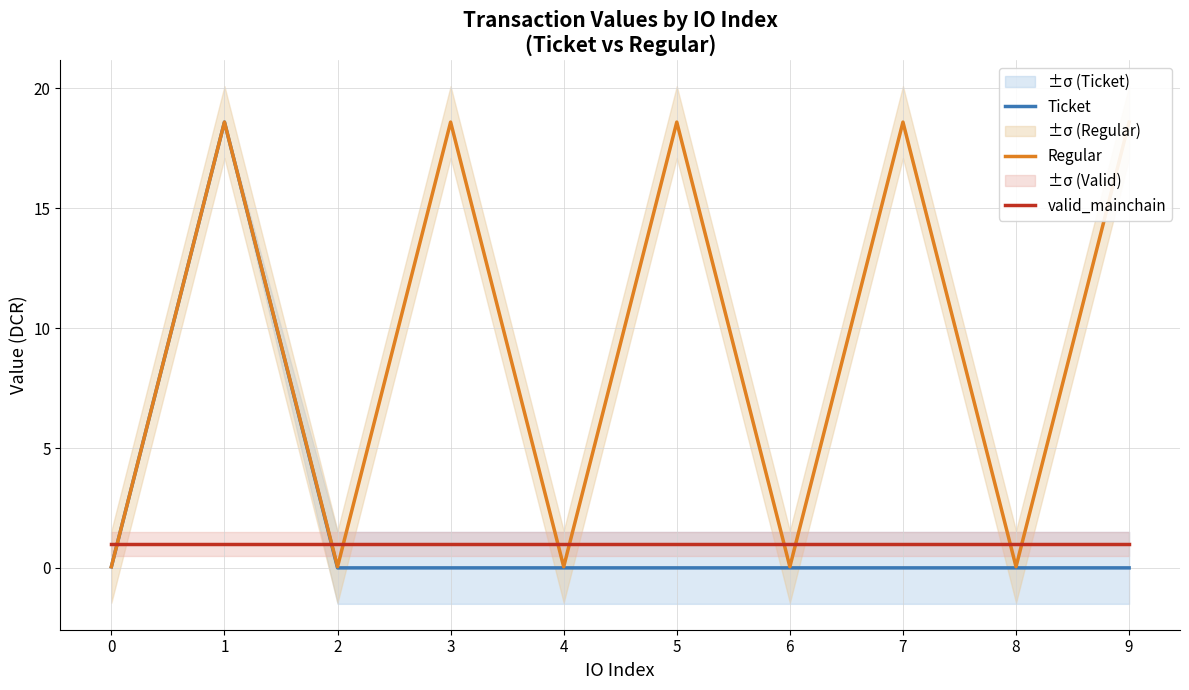

What is the difference between the maximum and second lowest values in the Ticket series?

18.6